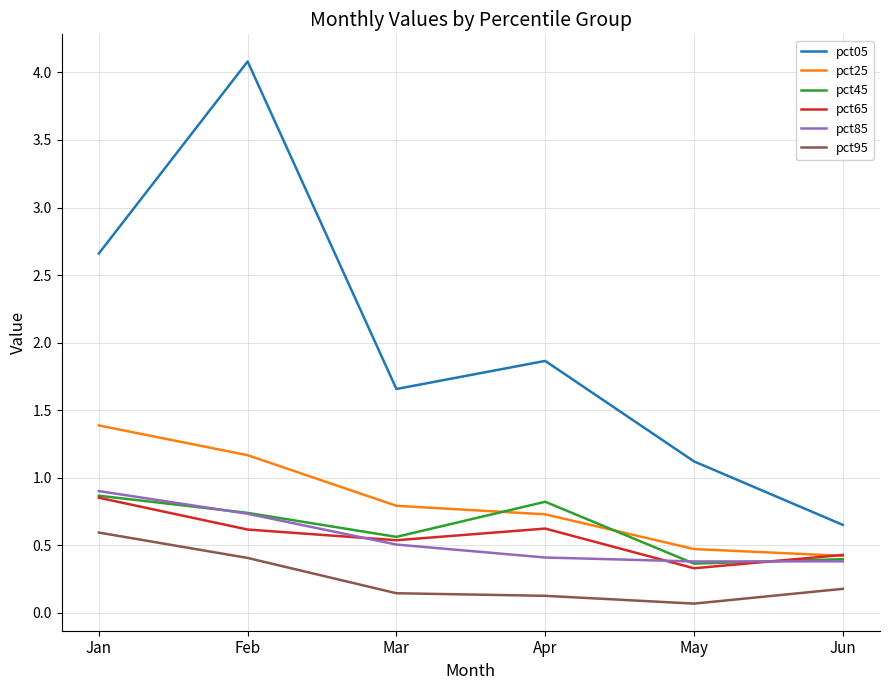

At how many categories does at least one series exceed 0?

6